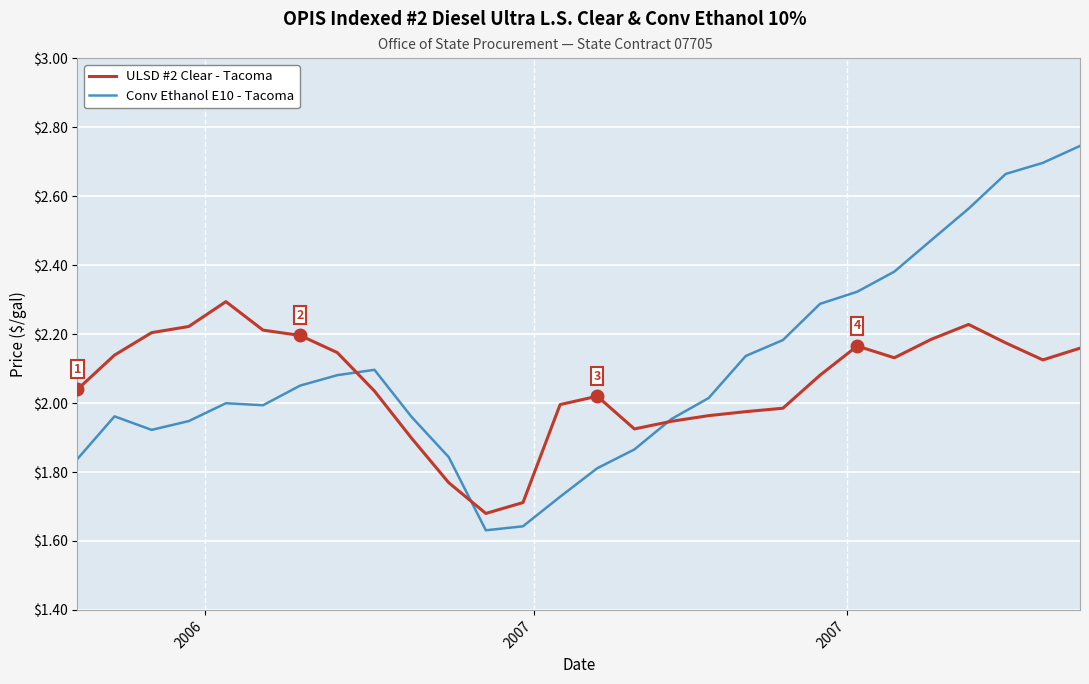

Which series has the largest total across all categories?

Conv Ethanol E10 - Tacoma